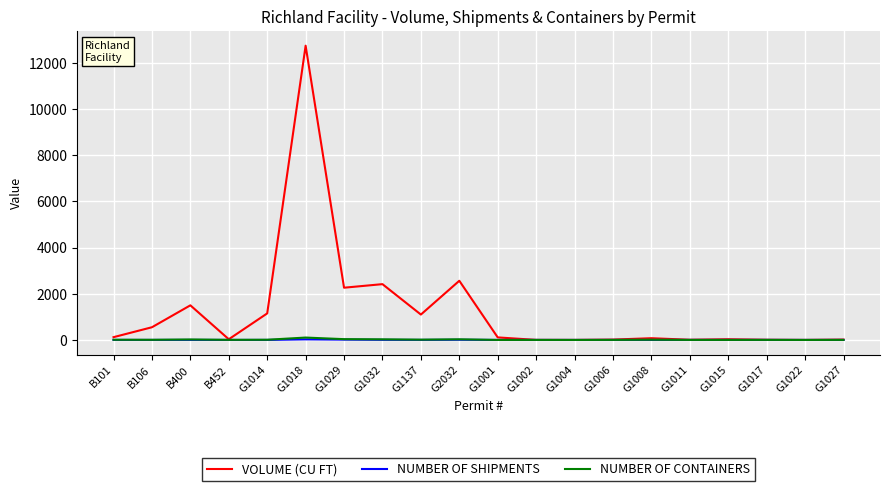

What are all the series names shown in the legend?

VOLUME (CU FT), NUMBER OF SHIPMENTS, NUMBER OF CONTAINERS